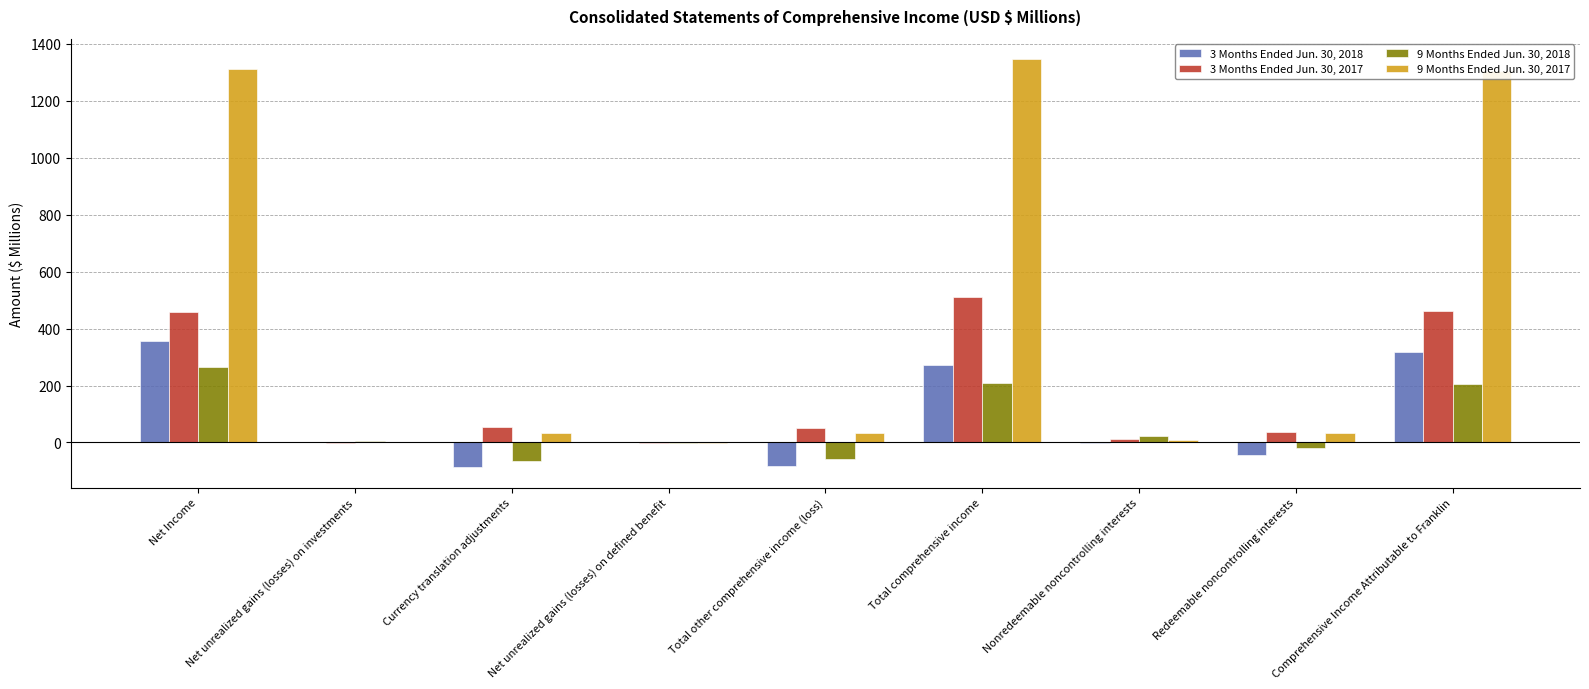

How many groups of bars are there?

9